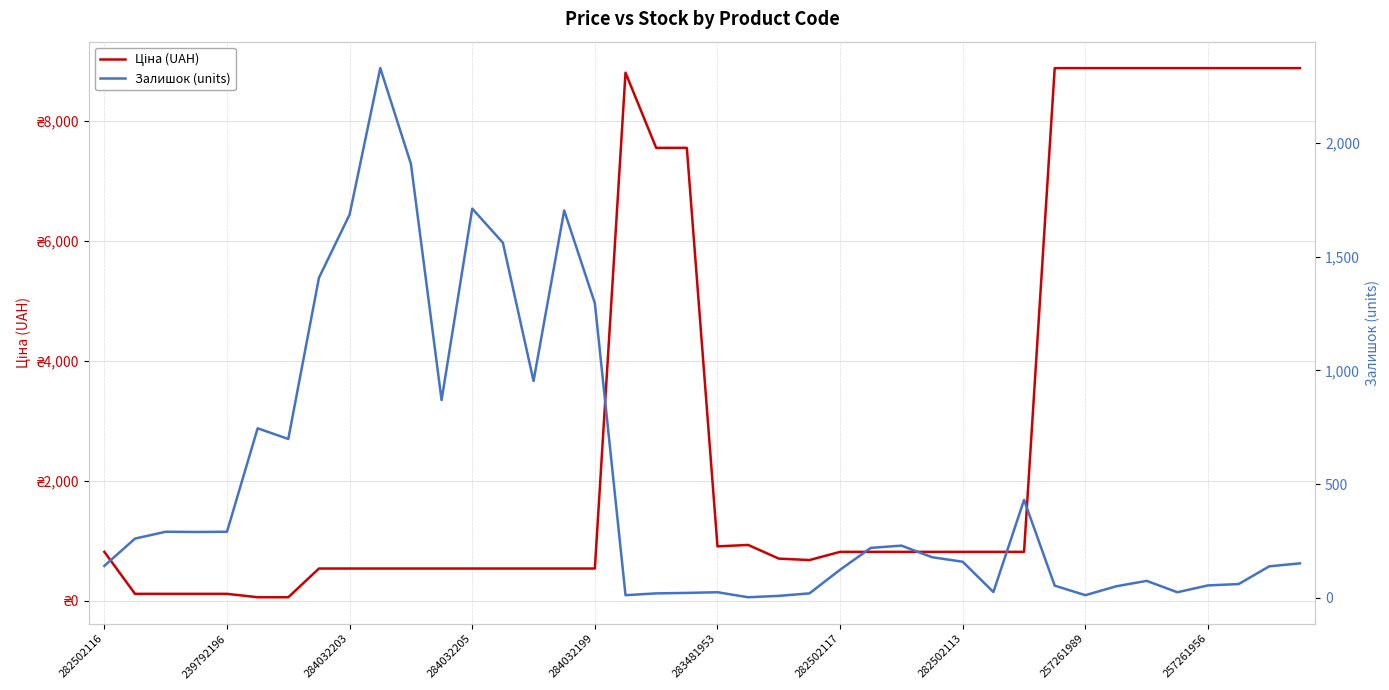

True or false: Залишок (units) has a value of 3.9 at 22.

False